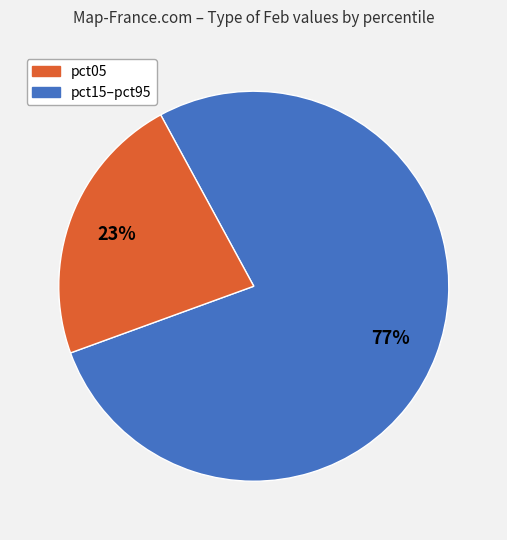

Is there a majority slice in this chart?

Yes